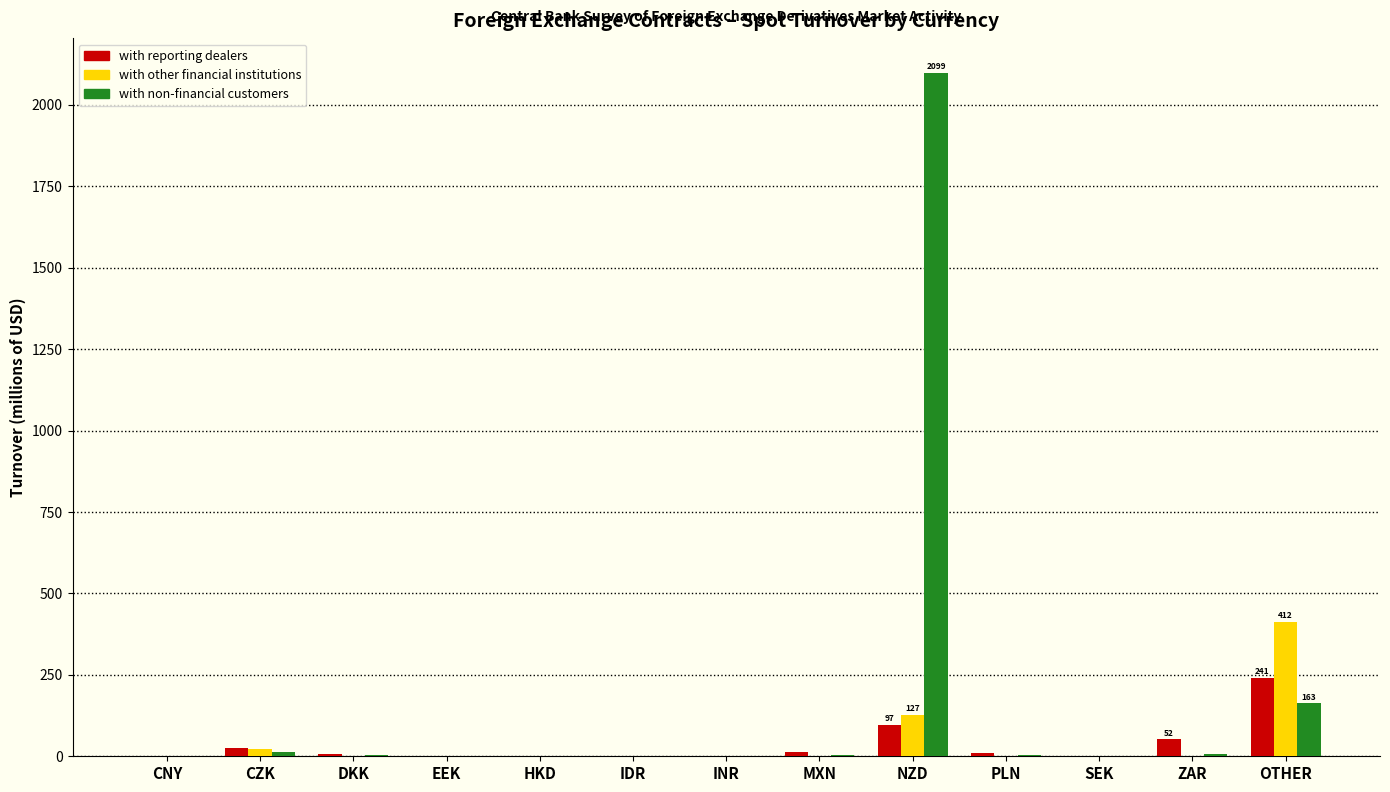

What is the sum of all with non-financial customers values?

2298.3